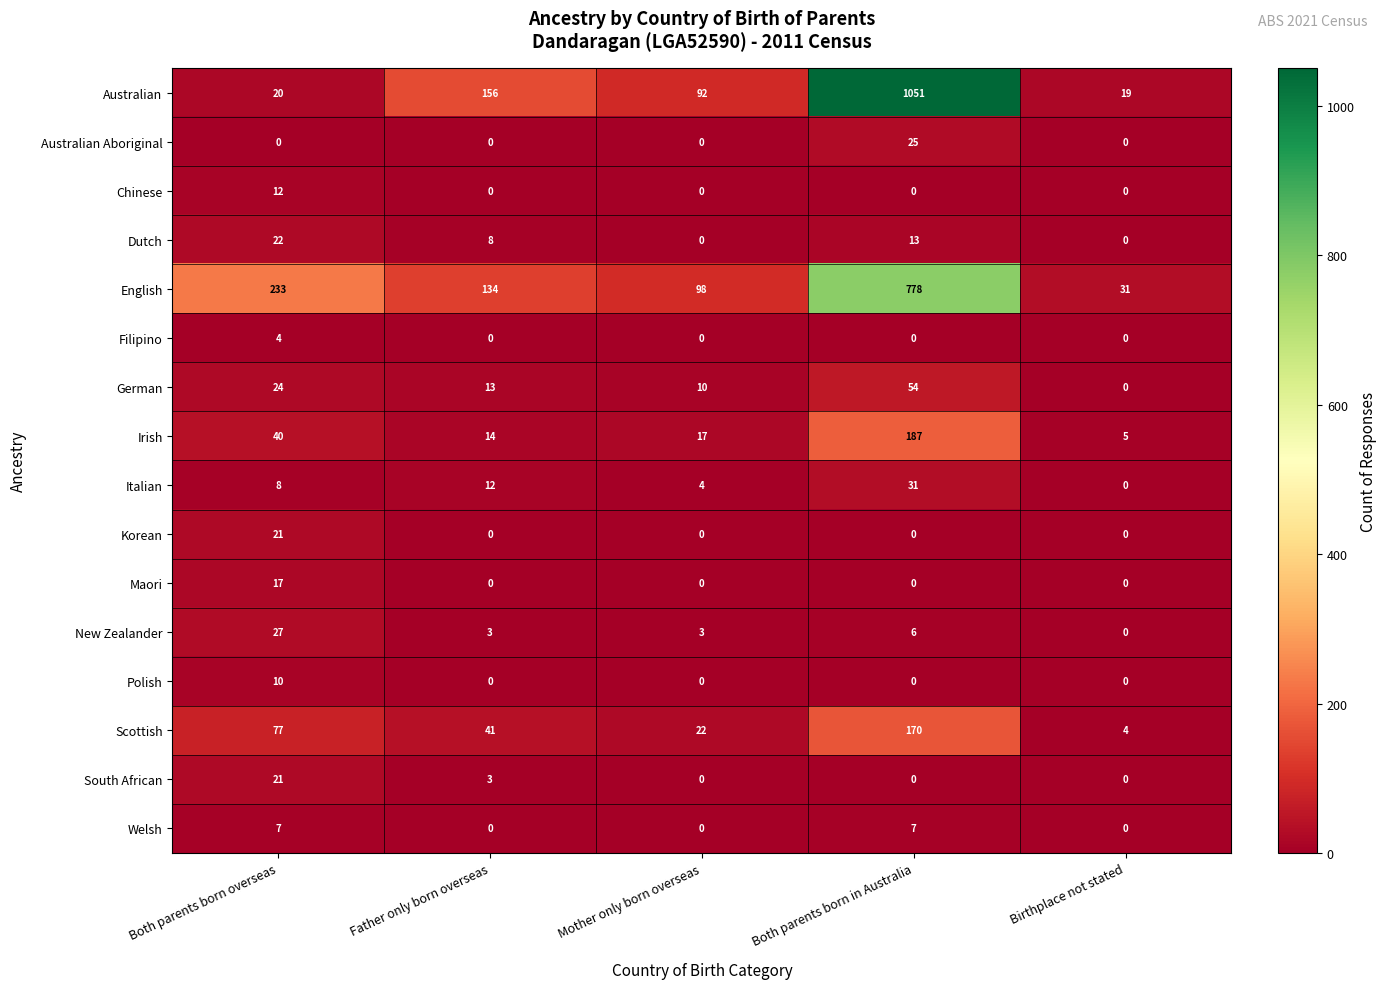

How many categories are shown in the chart?

5